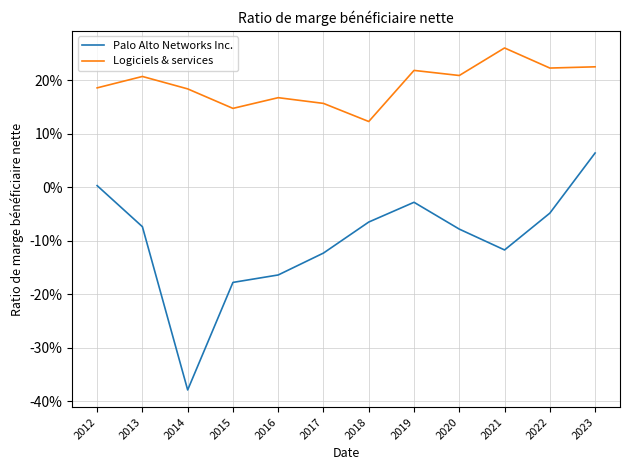

Is it true that Logiciels & services equals 0.3 at 2022?

False